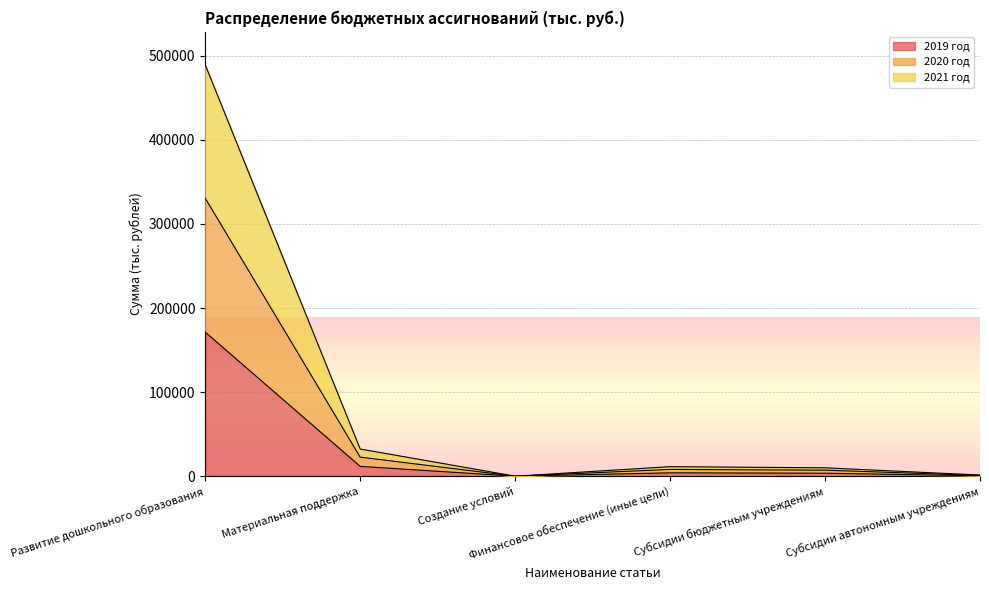

Where is the first local maximum for 2021 год?

Финансовое обеспечение (иные цели)